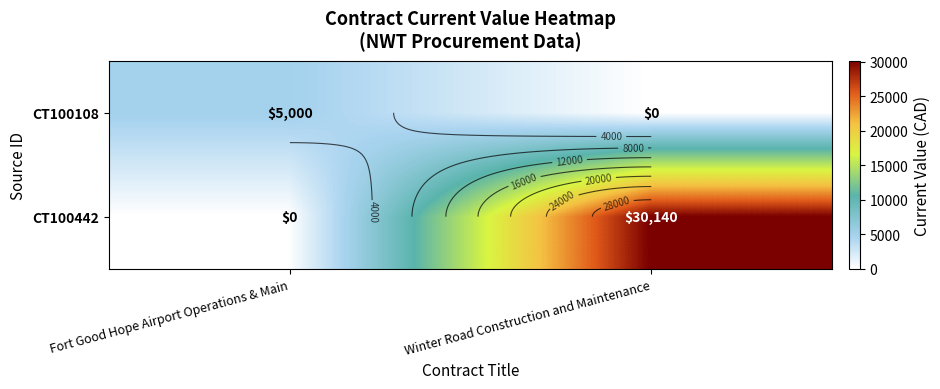

Which has a higher value, Winter Road Construction and Maintenance or Fort Good Hope Airport Operations & Main?

Fort Good Hope Airport Operations & Main